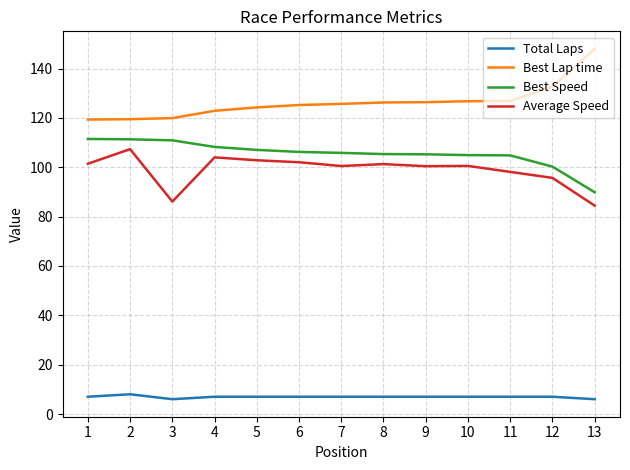

The Total Laps series shows 7.0 at 10. True or false?

True